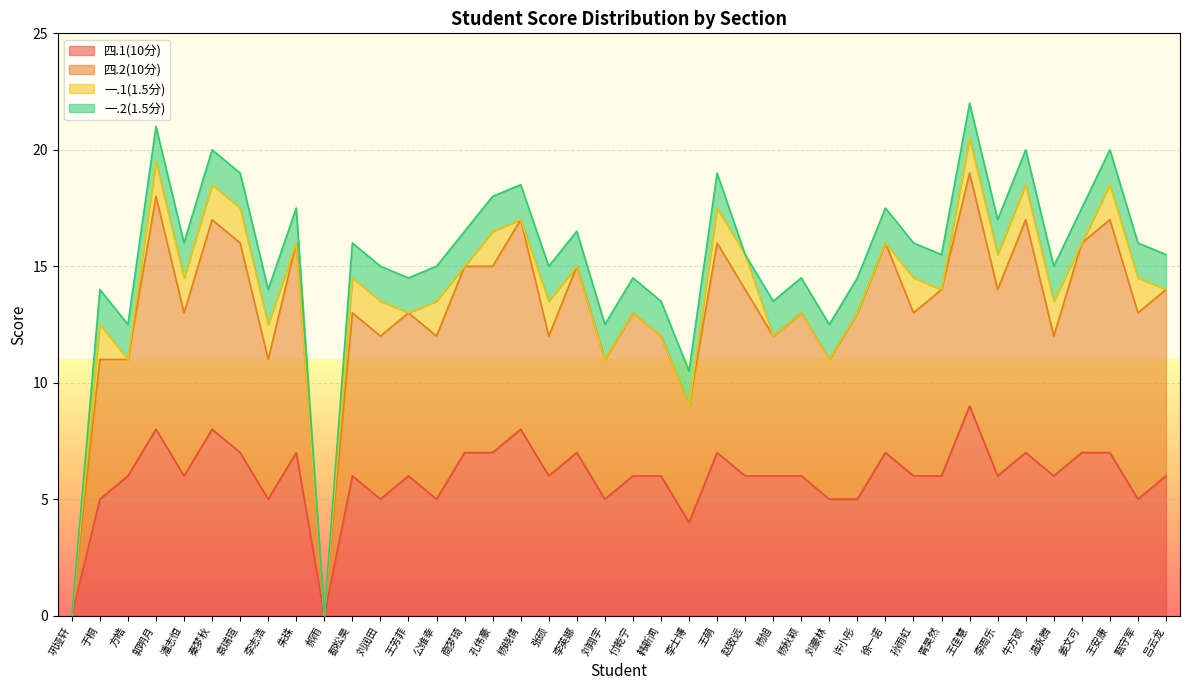

At which category is the sum across all series the highest?

王佳慧